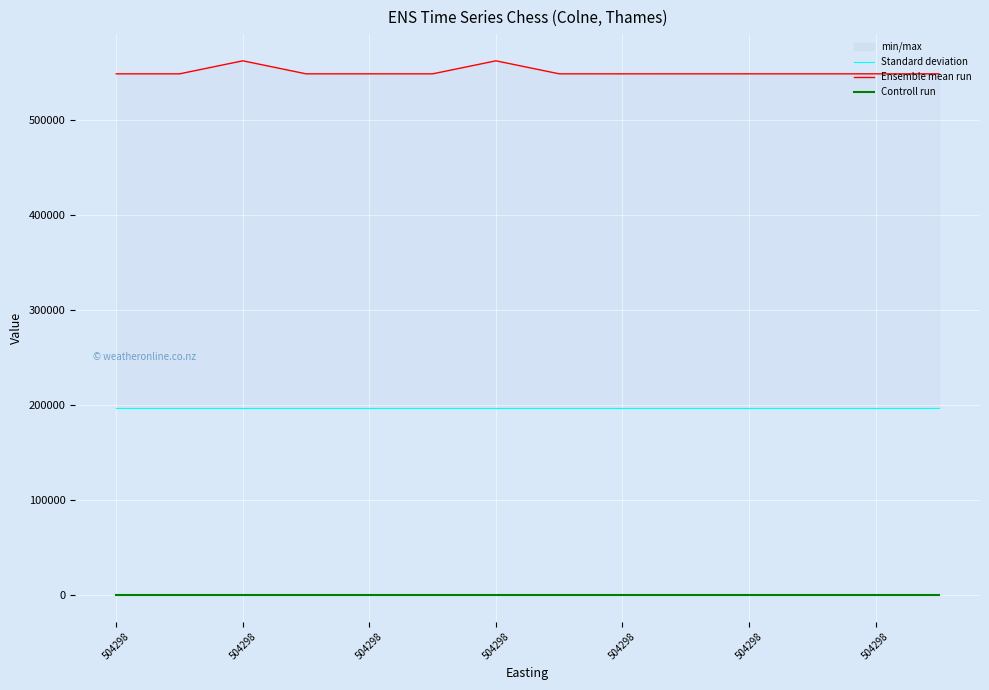

Rank the series at 504298 from highest to lowest value.

Ensemble mean run, Standard deviation, Controll run